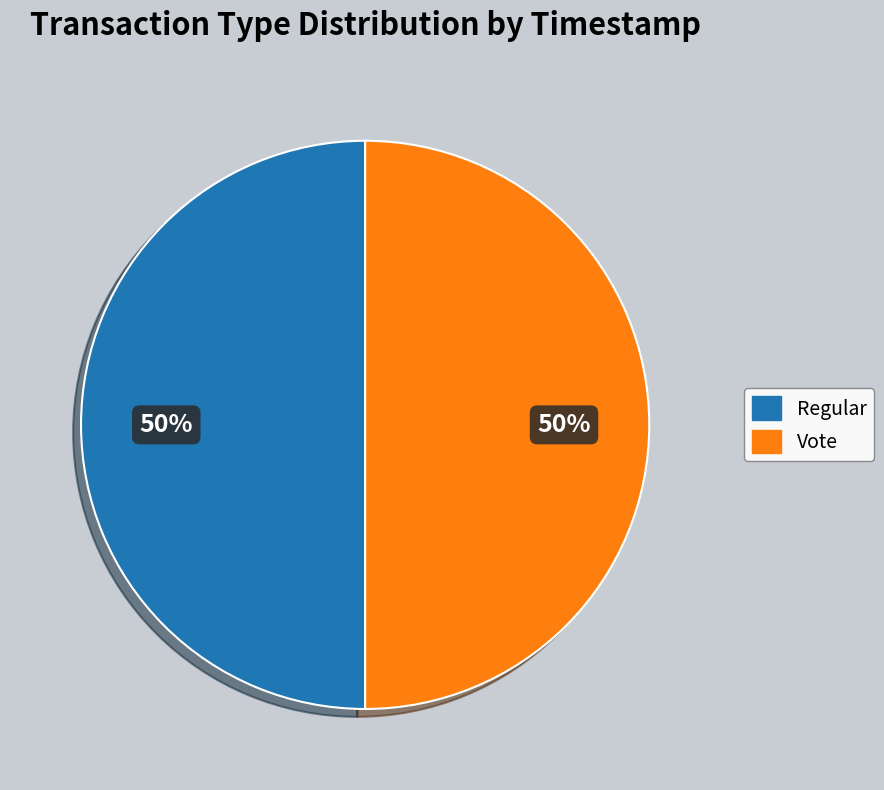

Is it true that Regular is 37% of the pie?

False